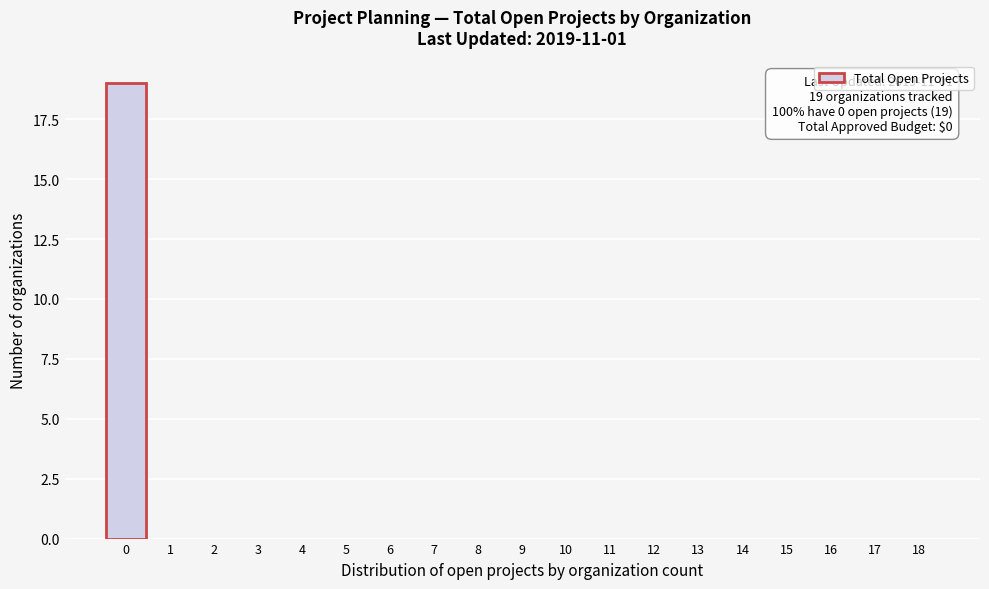

Reading left to right, list all the values displayed in this chart.

0=19	1=0	2=0	3=0	4=0	5=0	6=0	7=0	8=0	9=0	10=0	11=0	12=0	13=0	14=0	15=0	16=0	17=0	18=0